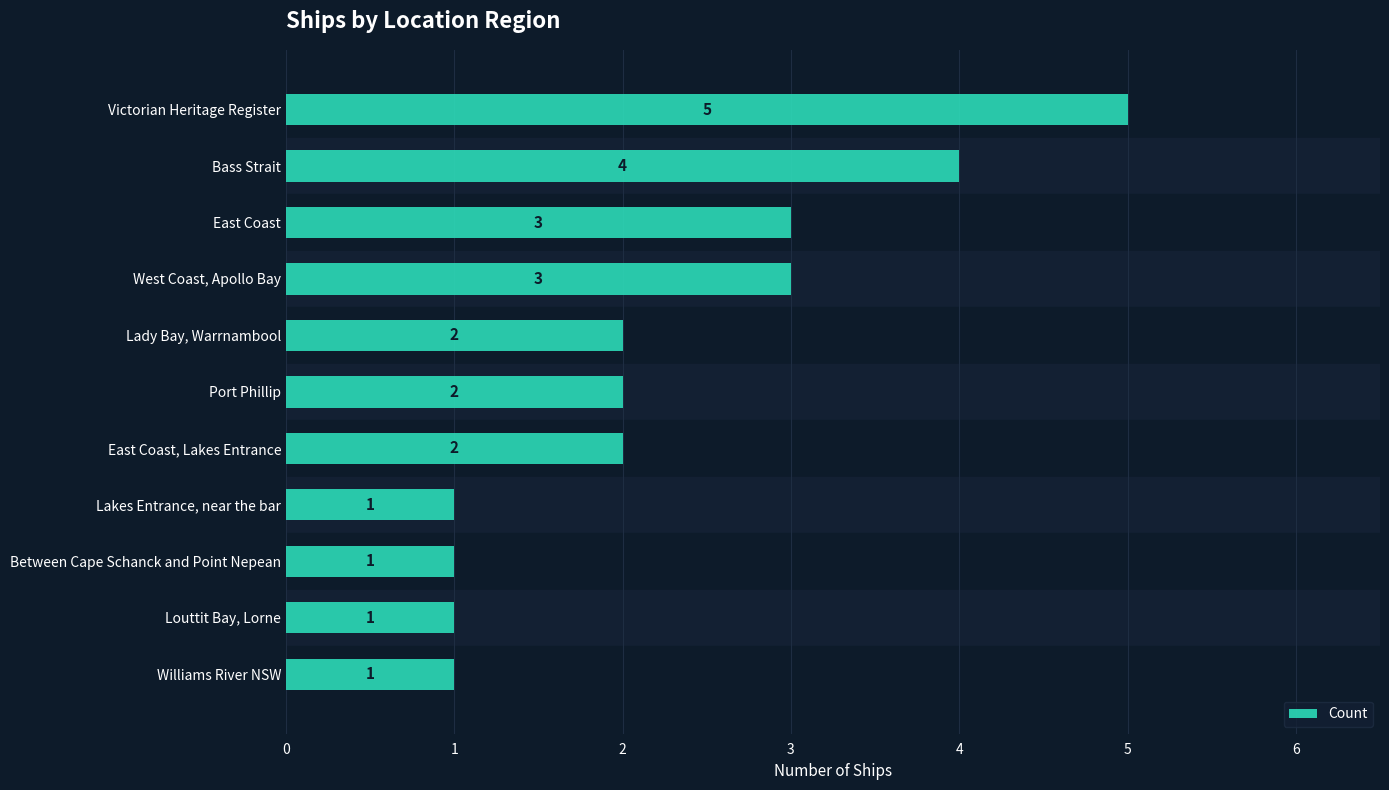

Between East Coast, Lakes Entrance and Lakes Entrance, near the bar, which is larger?

East Coast, Lakes Entrance